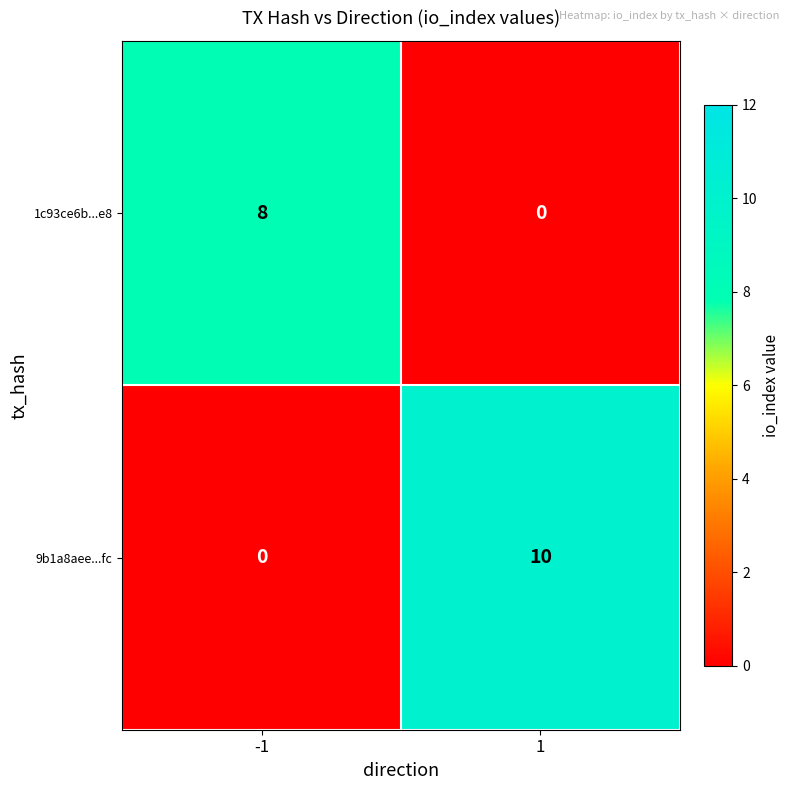

List the series in order of their overall mean, highest first.

9b1a8aee...fc, 1c93ce6b...e8